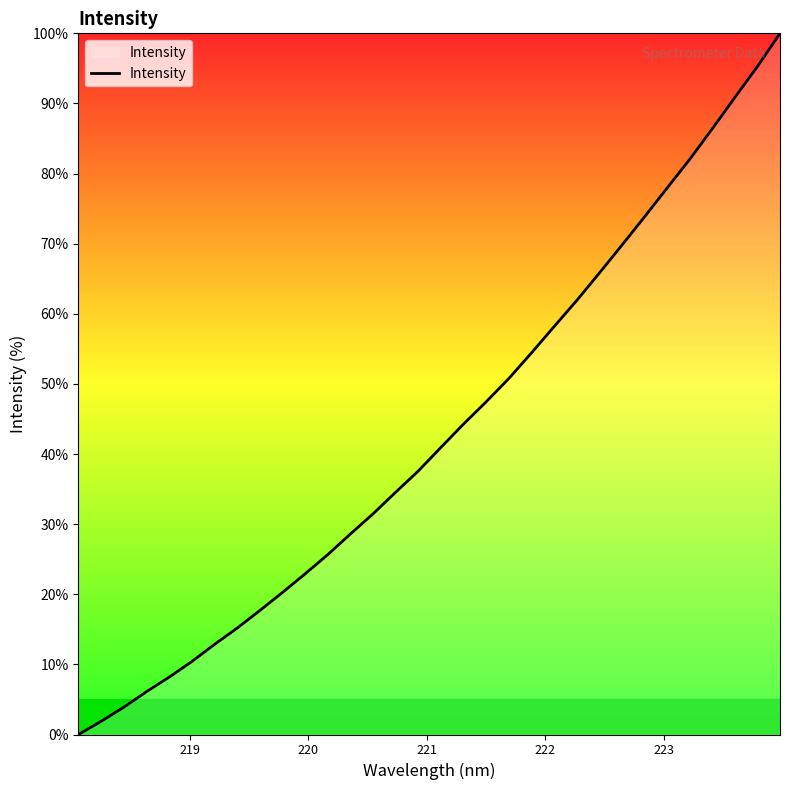

What is the difference between the maximum and minimum values?

100.0